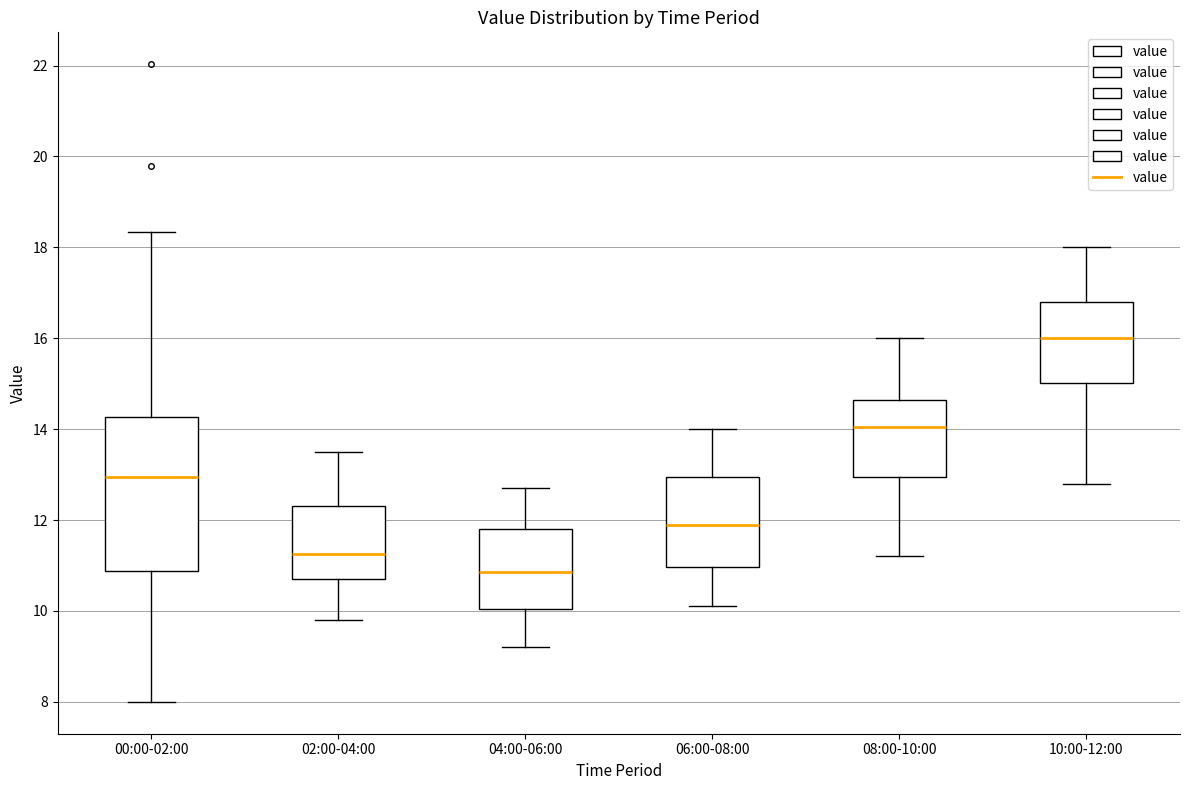

Which box has the highest median line?

10:00-12:00